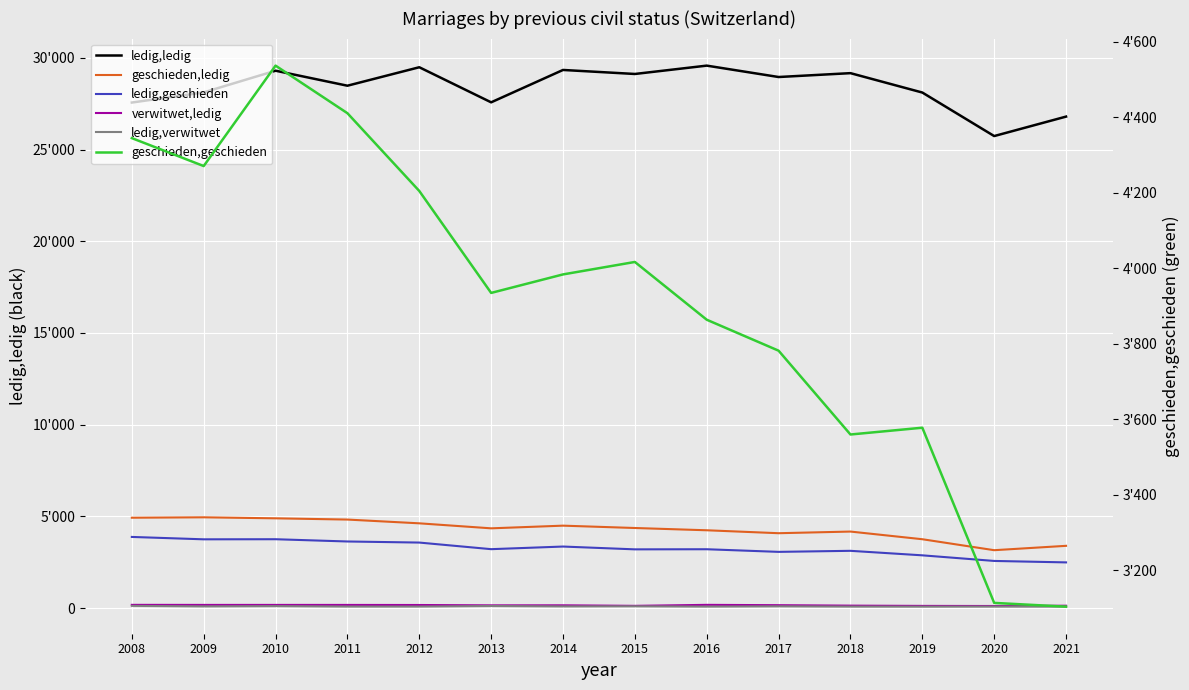

What are all the series names shown in the legend?

ledig,ledig, geschieden,ledig, ledig,geschieden, verwitwet,ledig, ledig,verwitwet, geschieden,geschieden